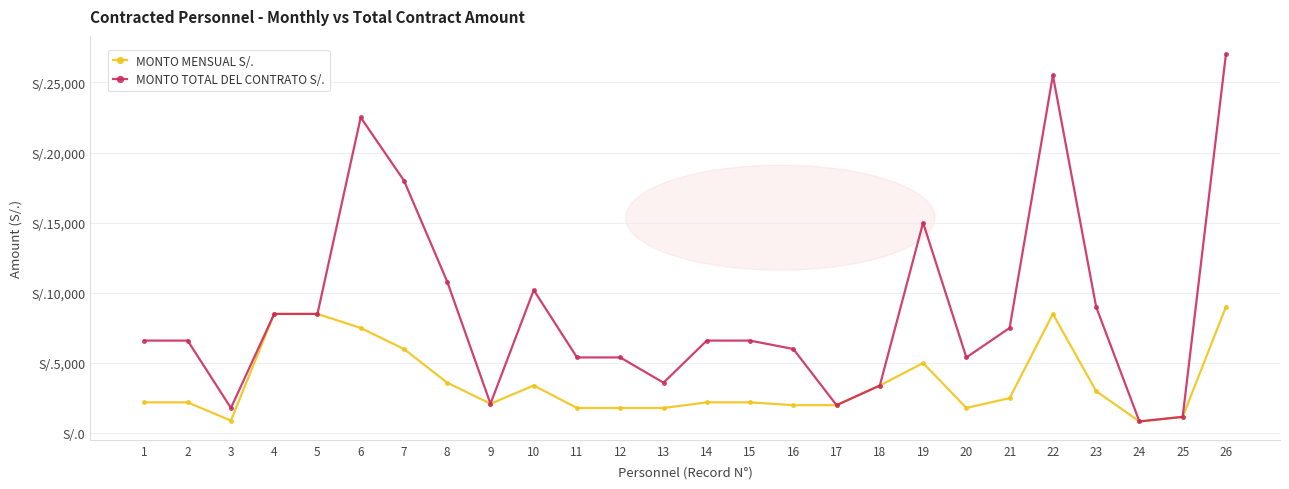

What are all the series names shown in the legend?

MONTO MENSUAL S/., MONTO TOTAL DEL CONTRATO S/.